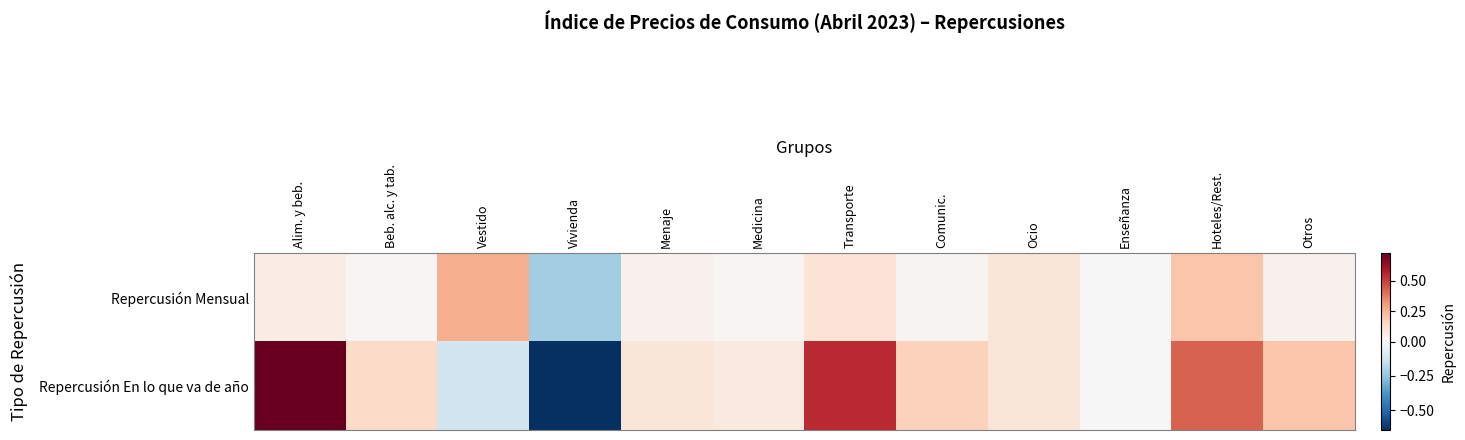

Reading left to right, extract all data points from this chart.

Repercusión Mensual: Alim. y beb.=0.1	Beb. alc. y tab.=0.0	Vestido=0.3	Vivienda=-0.2	Menaje=0.0	Medicina=0.0	Transporte=0.1	Comunic.=0.0	Ocio=0.1	Enseñanza=0.0	Hoteles/Rest.=0.2	Otros=0.0
Repercusión En lo que va de año: Alim. y beb.=0.7	Beb. alc. y tab.=0.1	Vestido=-0.1	Vivienda=-0.6	Menaje=0.1	Medicina=0.1	Transporte=0.5	Comunic.=0.2	Ocio=0.1	Enseñanza=0.0	Hoteles/Rest.=0.4	Otros=0.2